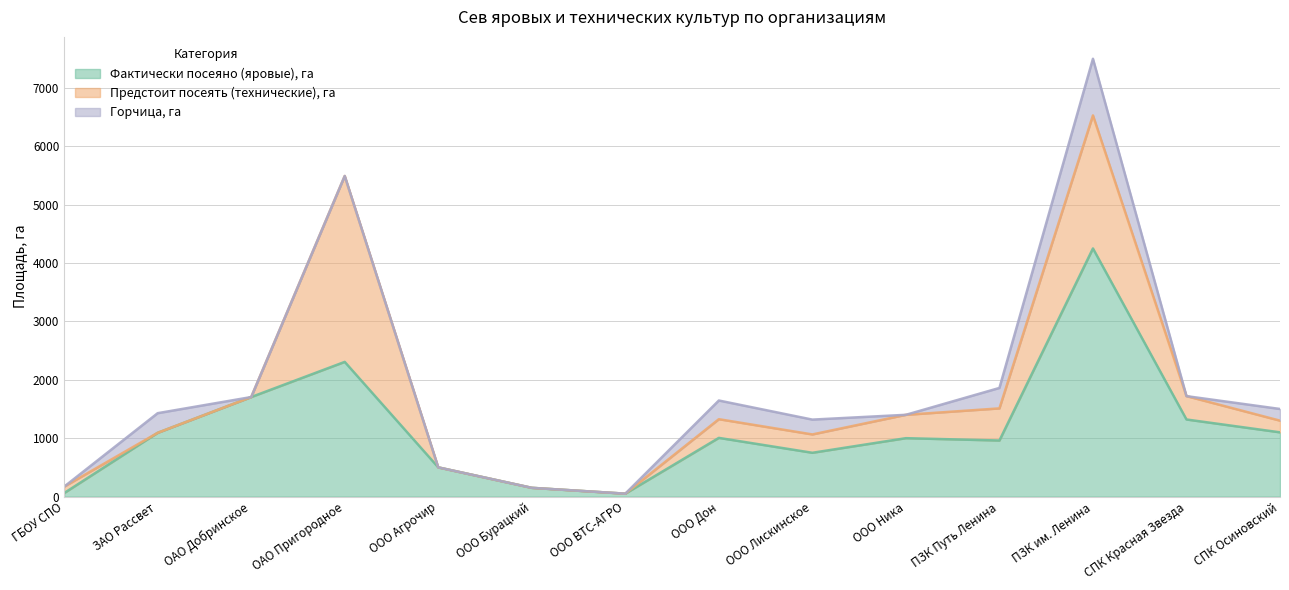

What is the maximum value for Предстоит посеять (технические), га?

3183